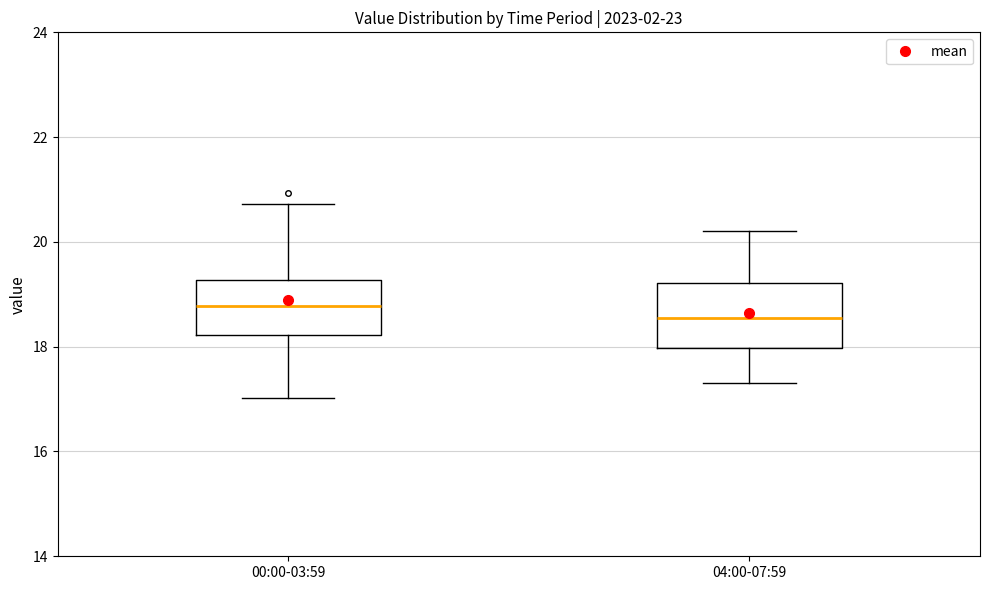

Reading left to right, transcribe this box plot: for each box, give where its median line is, the range the box spans, and where its two whiskers end, as read against the y-axis. The values are not printed on the chart, so give them approximately, as read against the axis.

00:00-03:59: median 18.8, box 18.2 to 19.2, whiskers 17.0 to 20.8
04:00-07:59: median 18.6, box 18.0 to 19.2, whiskers 17.4 to 20.2